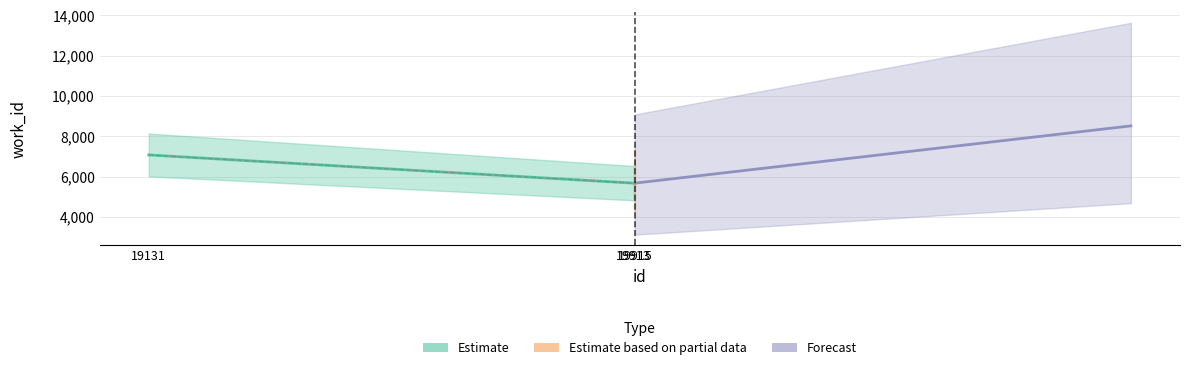

Approximately how many times larger is the value at 19915 compared to 19131?

0.8